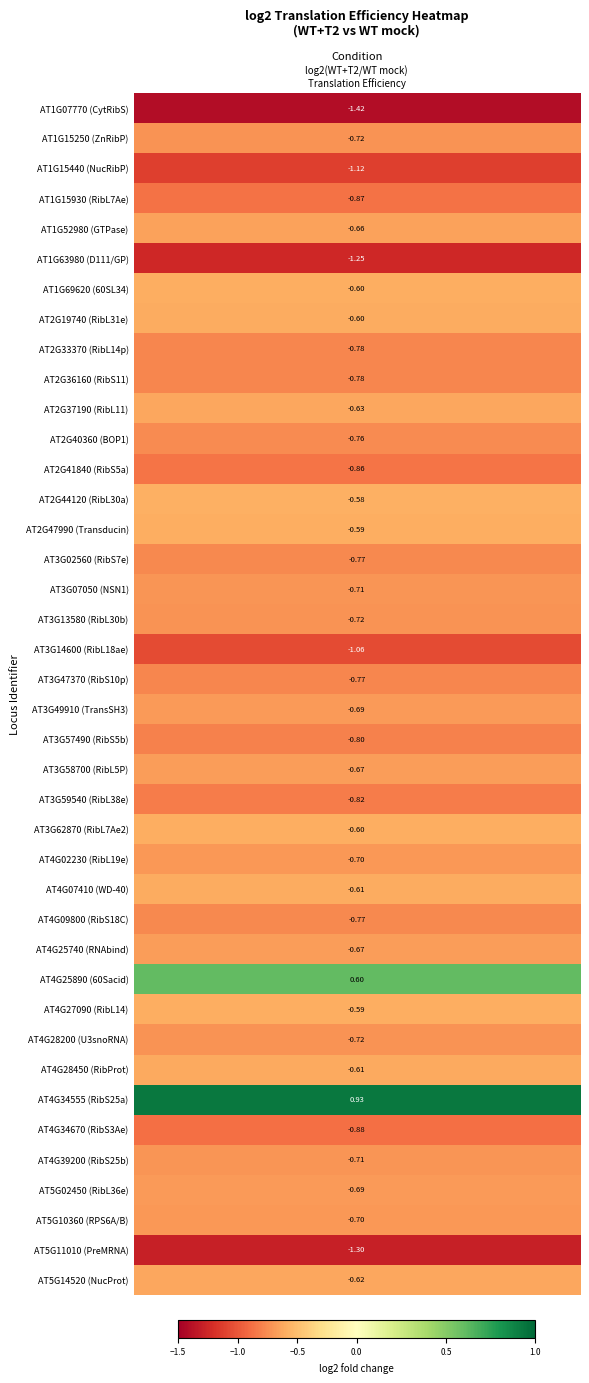

How many values are below 0?

38